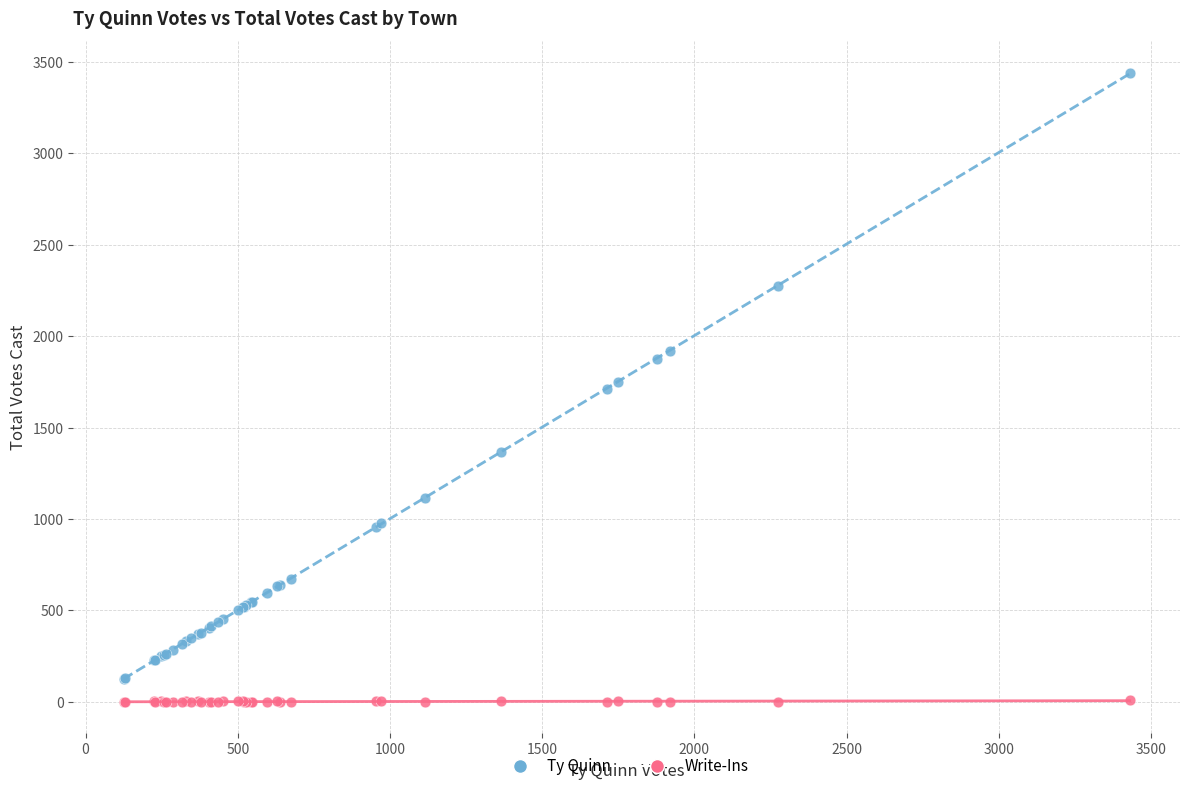

Which series contains the highest Y value?

Ty Quinn